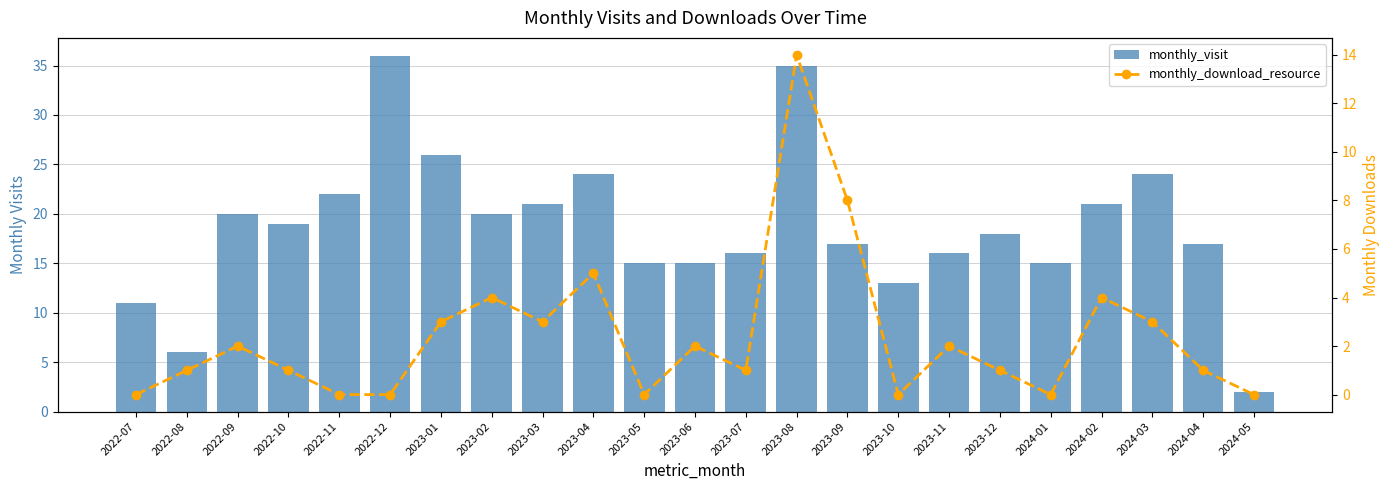

What is the average value of the monthly_visit series?

19